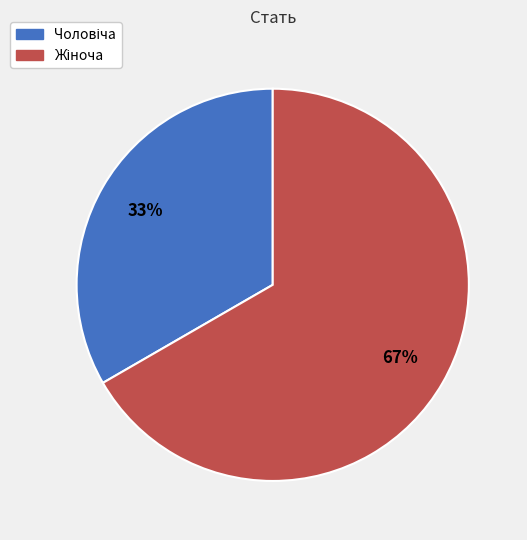

To the nearest percent, what is the average slice percentage?

50%